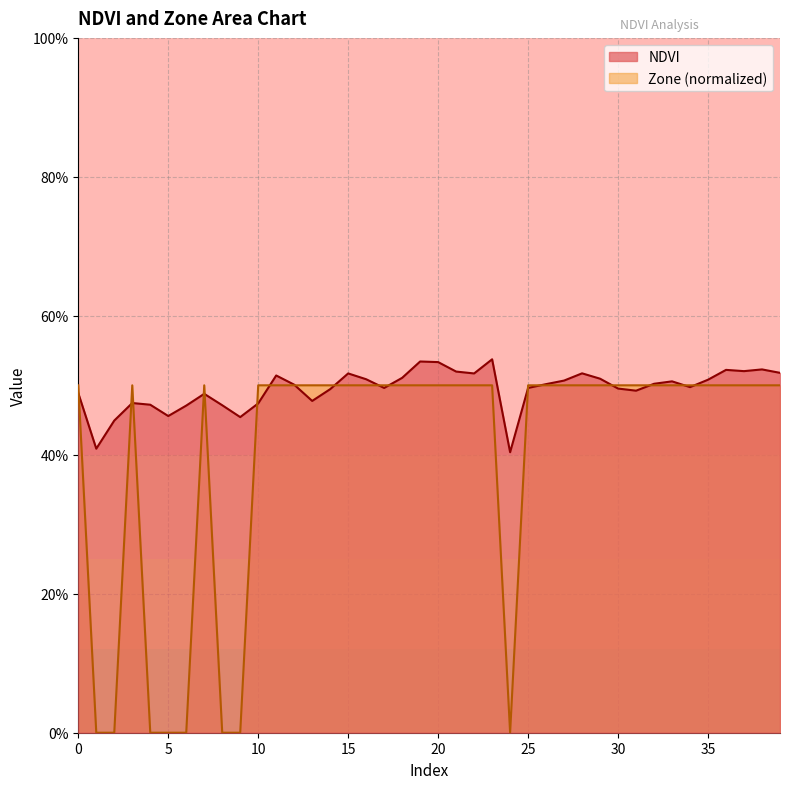

In NDVI, how many points are lower than both neighbors (excluding endpoints)?

10